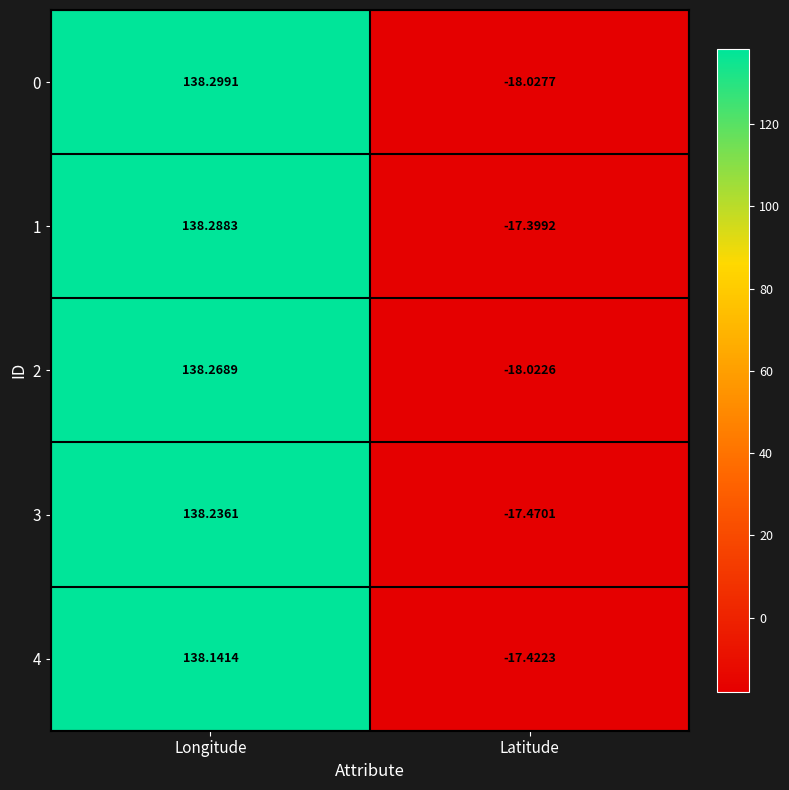

What is the maximum value shown in the chart?

138.3